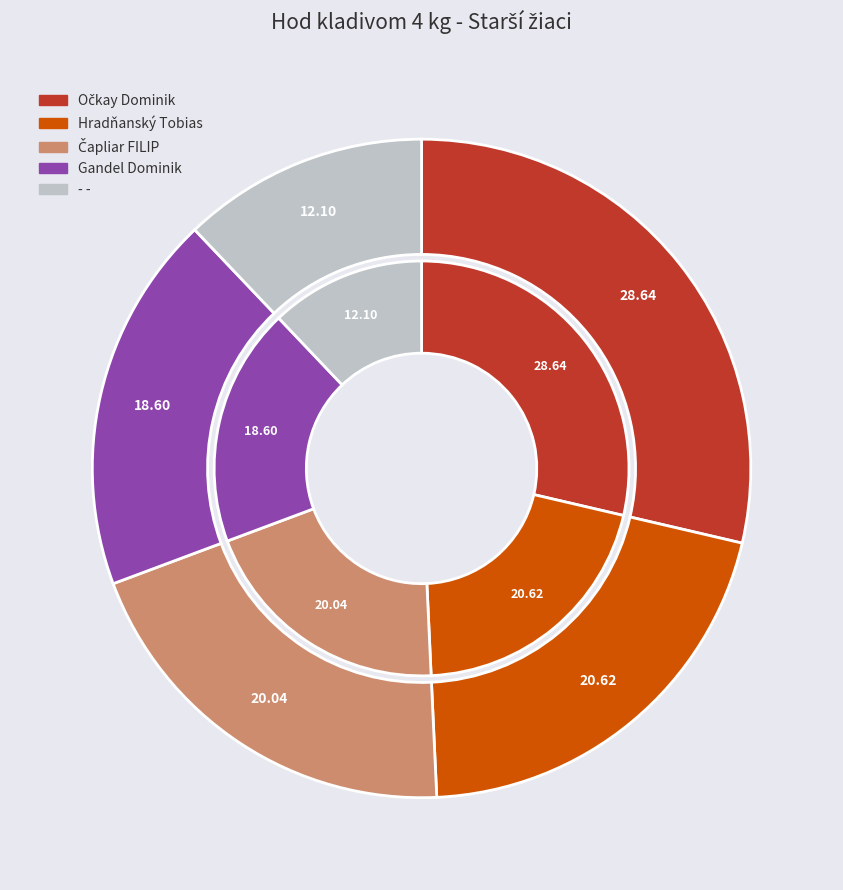

Which slice is the largest?

Očkay Dominik